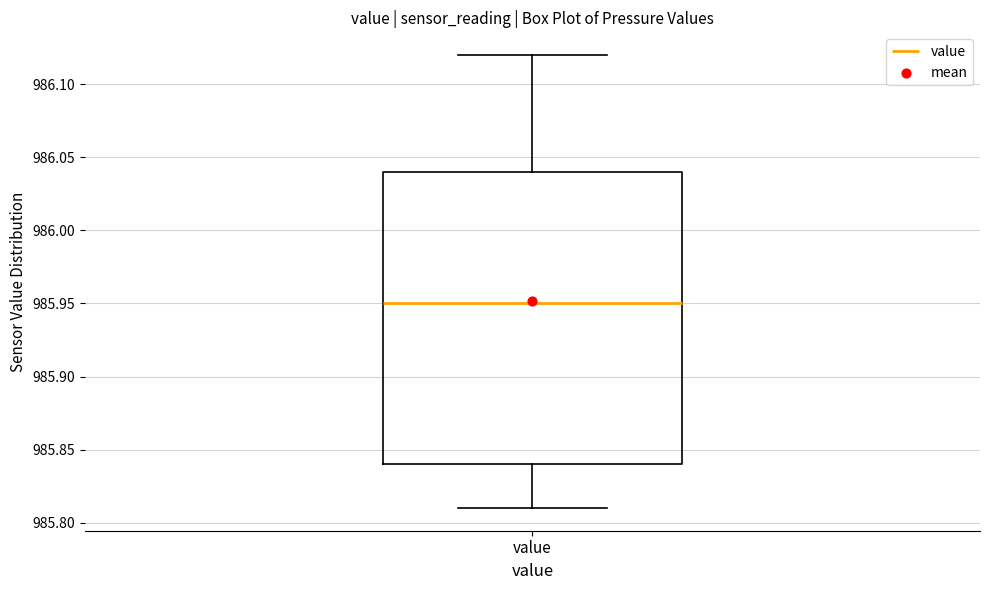

Where does the upper whisker of the box for value end on the y-axis? The values are not printed on the chart, so give them approximately, as read against the axis.

986.12